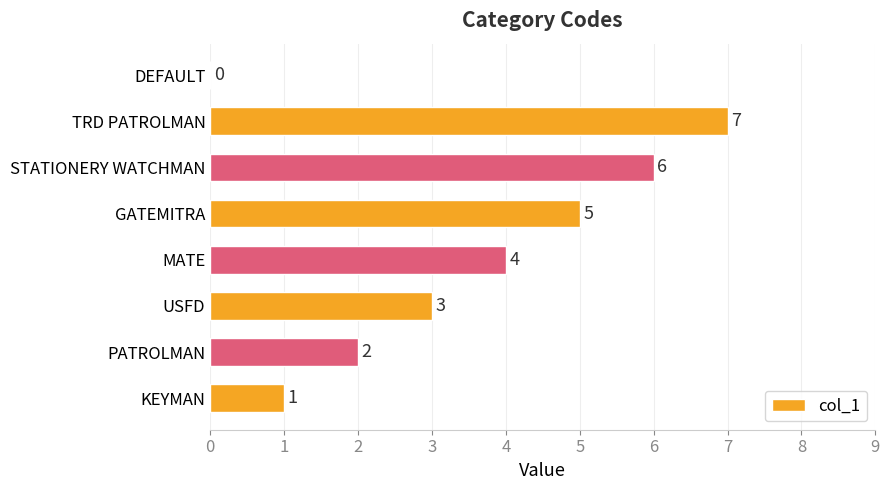

Reading top to bottom, transcribe all the data shown in this chart.

DEFAULT=0	TRD PATROLMAN=7	STATIONERY WATCHMAN=6	GATEMITRA=5	MATE=4	USFD=3	PATROLMAN=2	KEYMAN=1